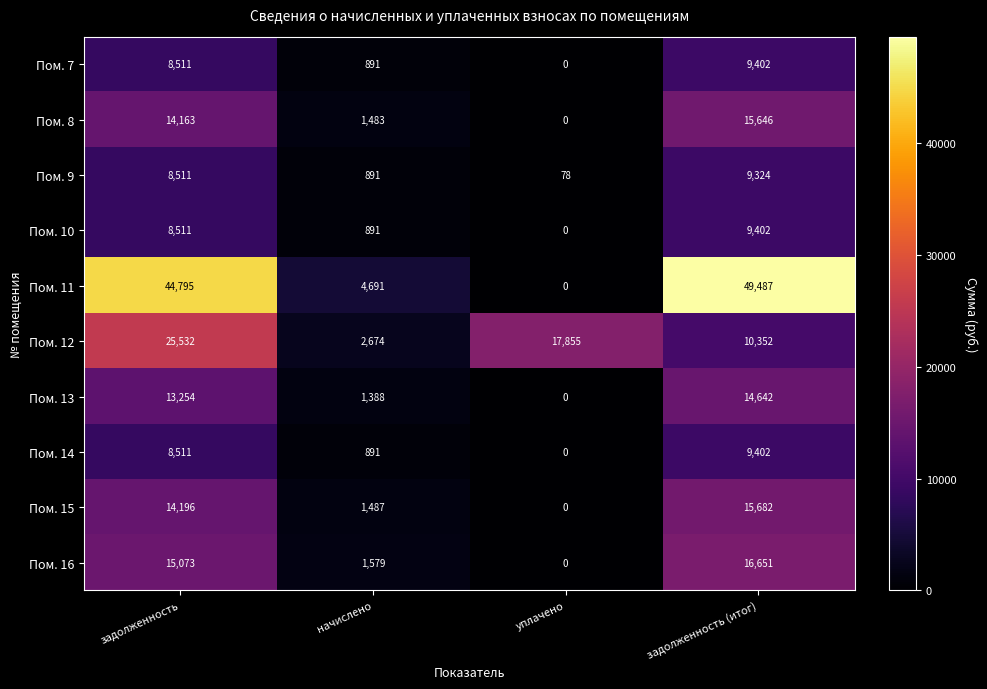

List the labels in order of Пом. 11 value, smallest first.

уплачено, начислено, задолженность, задолженность (итог)